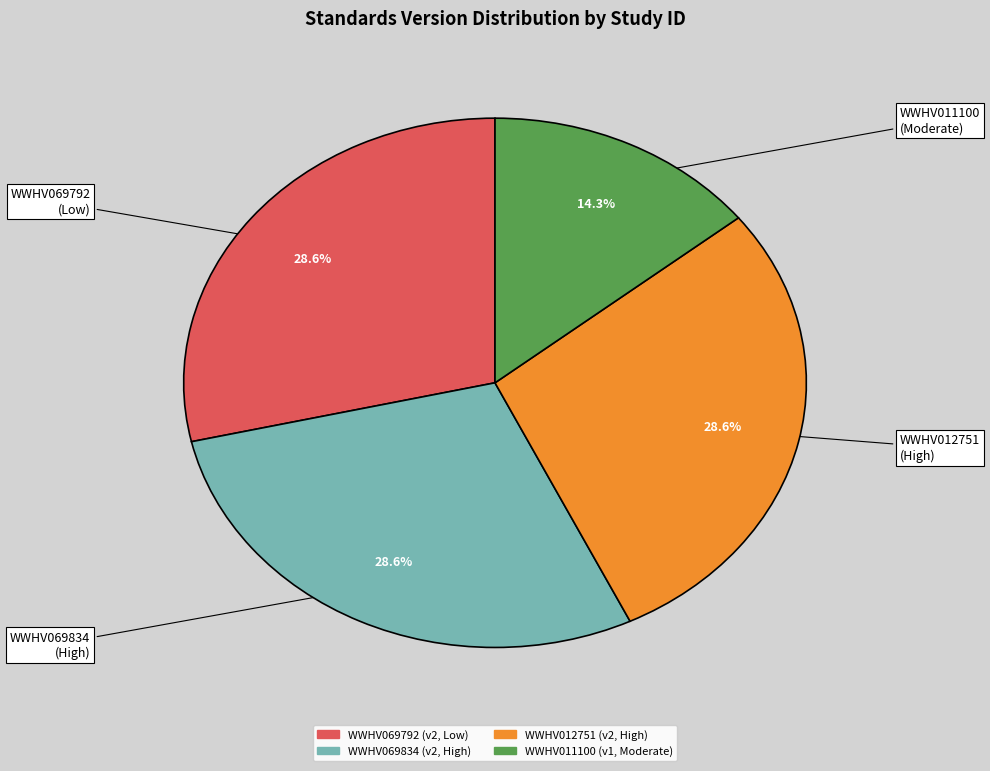

What percentage is NOT represented by WWHV012751?

71.4%